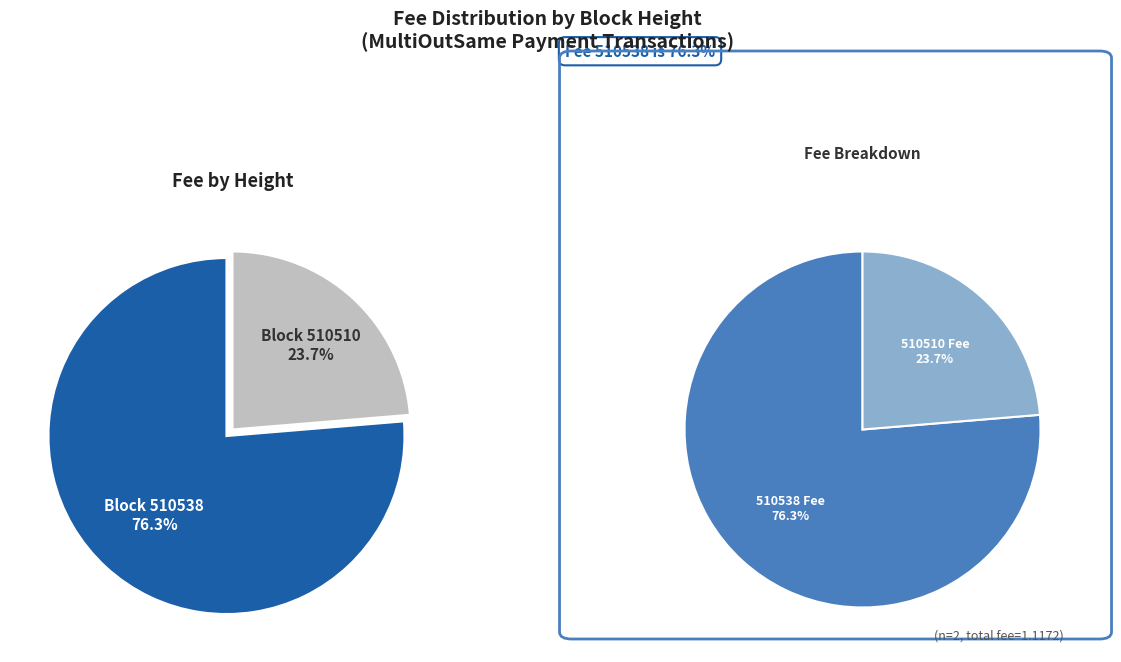

To the nearest percent, what portion does 510510 represent?

24%